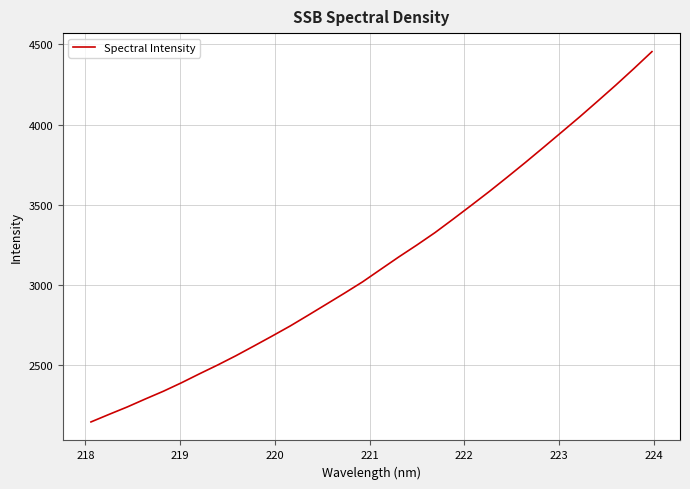

What is the difference between the maximum and minimum values?

2312.9